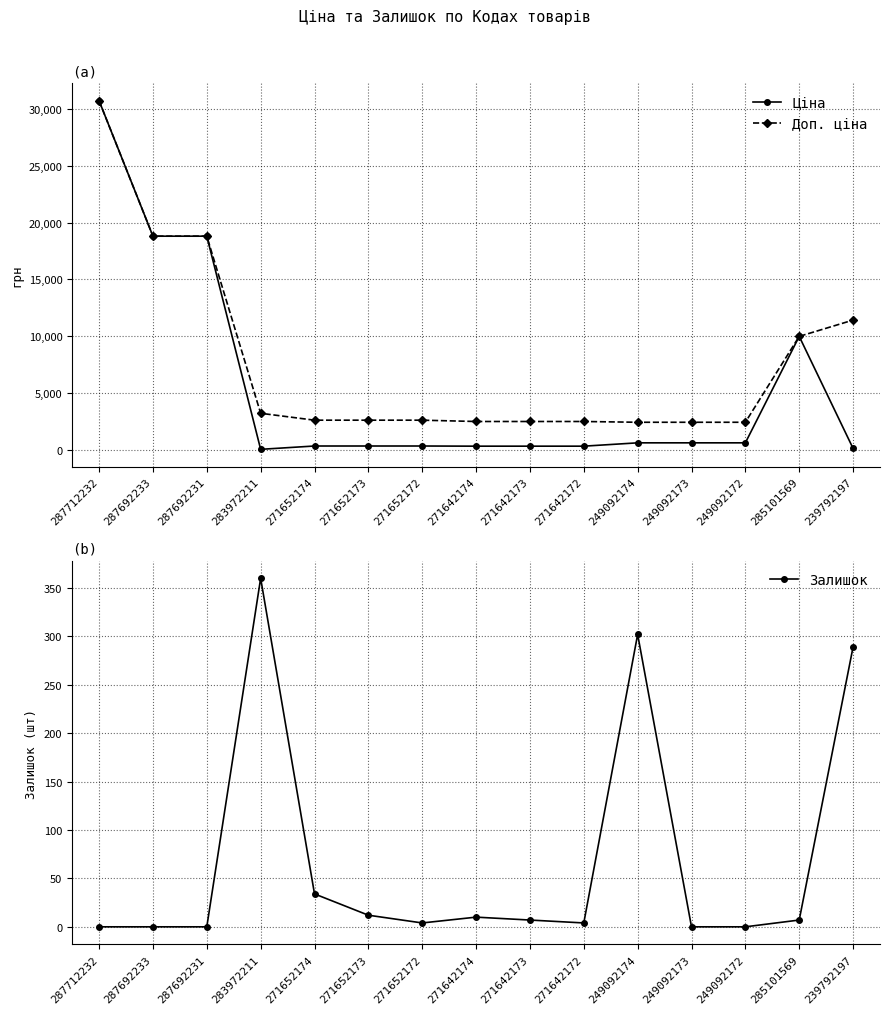

Which category has the lowest value across all series?

287712232